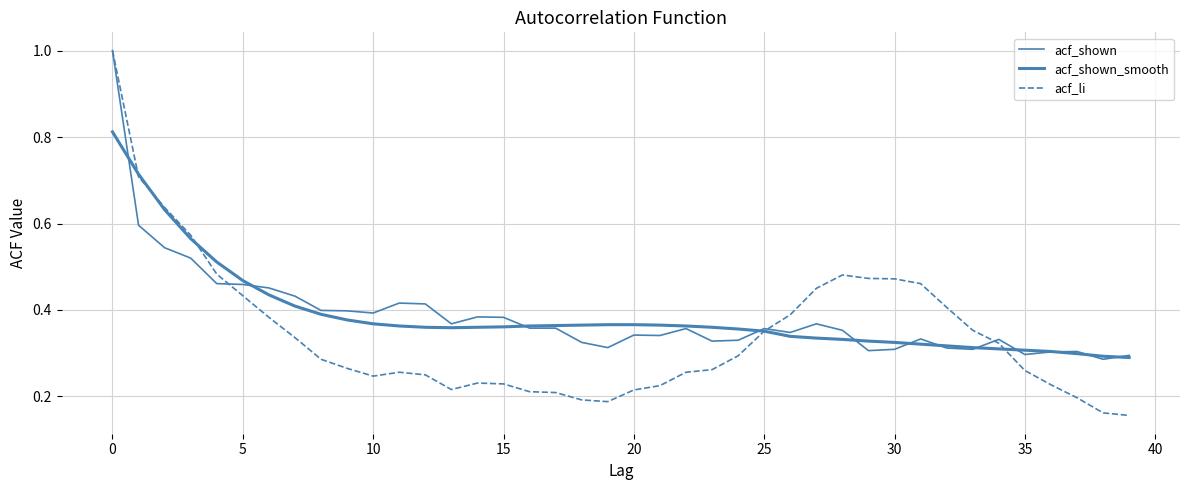

Is this an area chart (filled region under the line)?

No